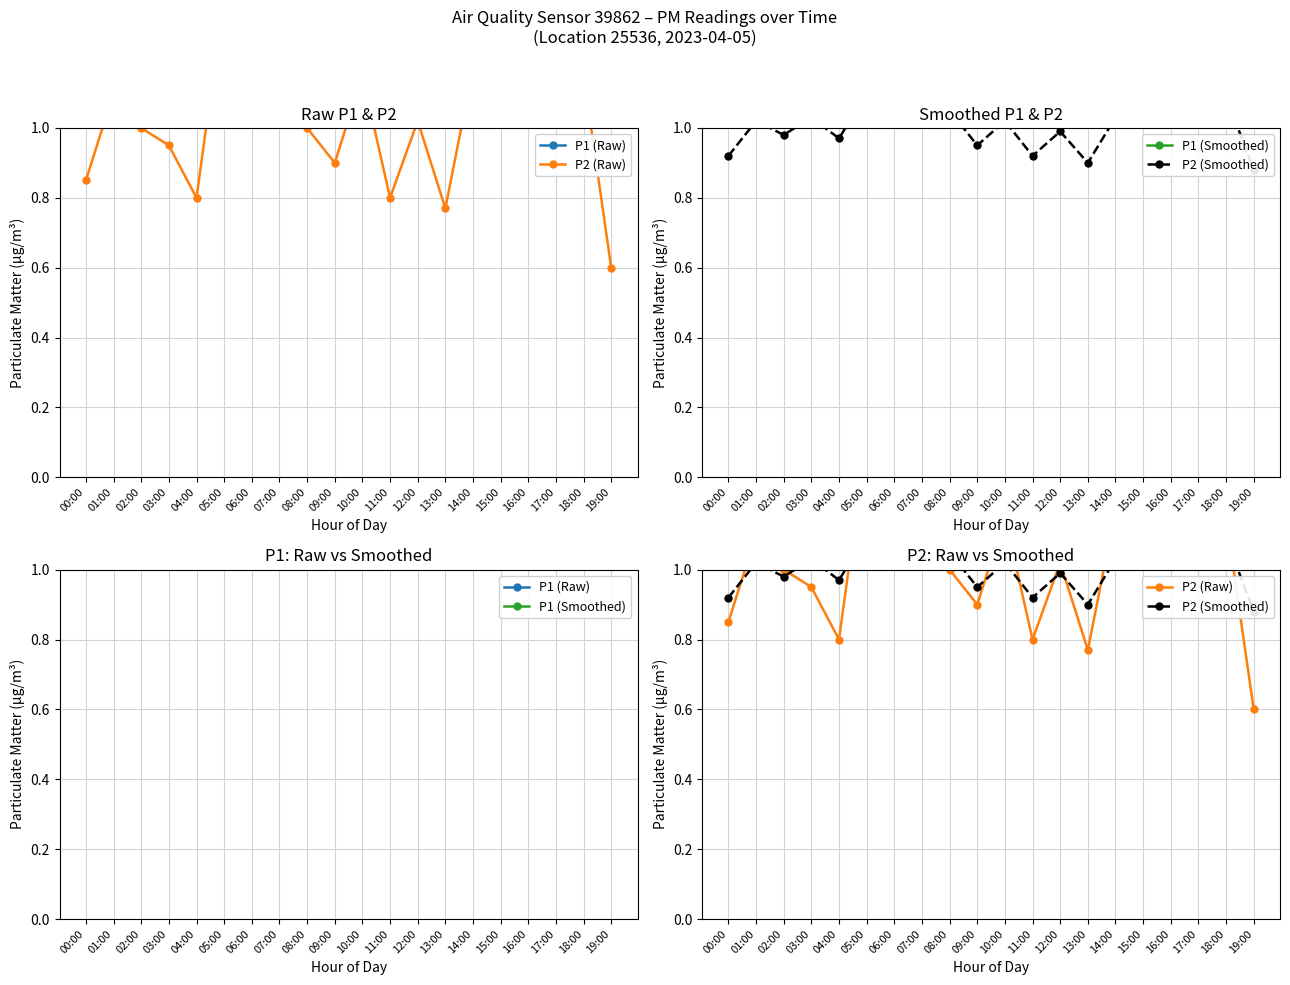

What are all the series names shown in the legend?

P1 (Raw), P2 (Raw), P1 (Smoothed), P2 (Smoothed)